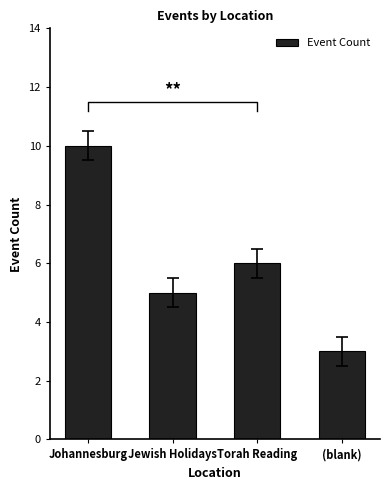

True or false: the data shows 5 at Jewish Holidays.

True